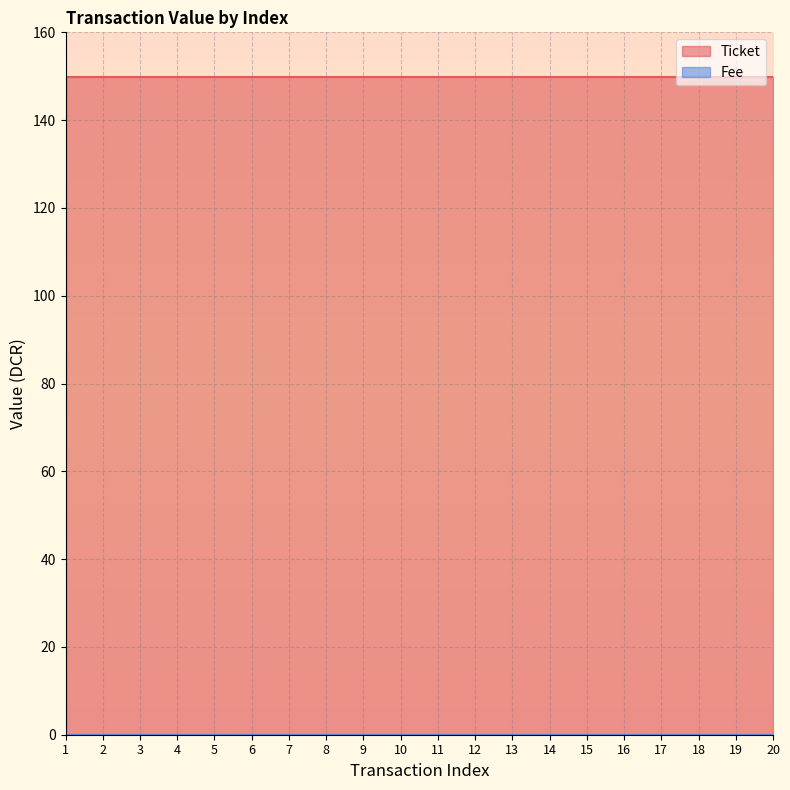

Which series has the largest total across all categories?

Ticket